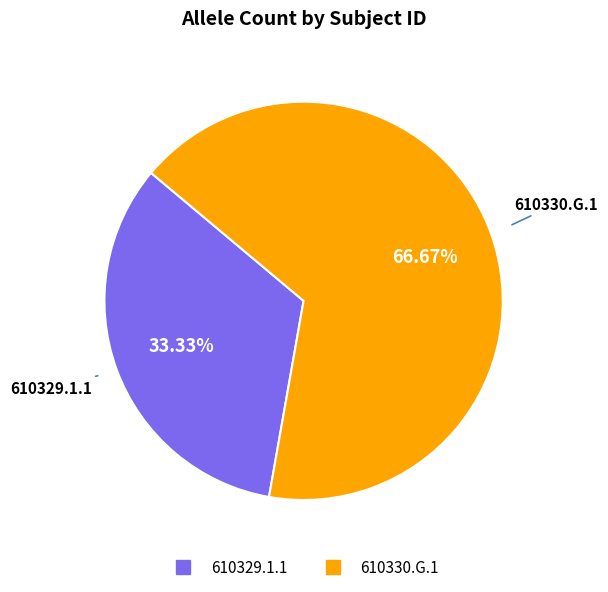

Which category accounts for the majority?

610330.G.1